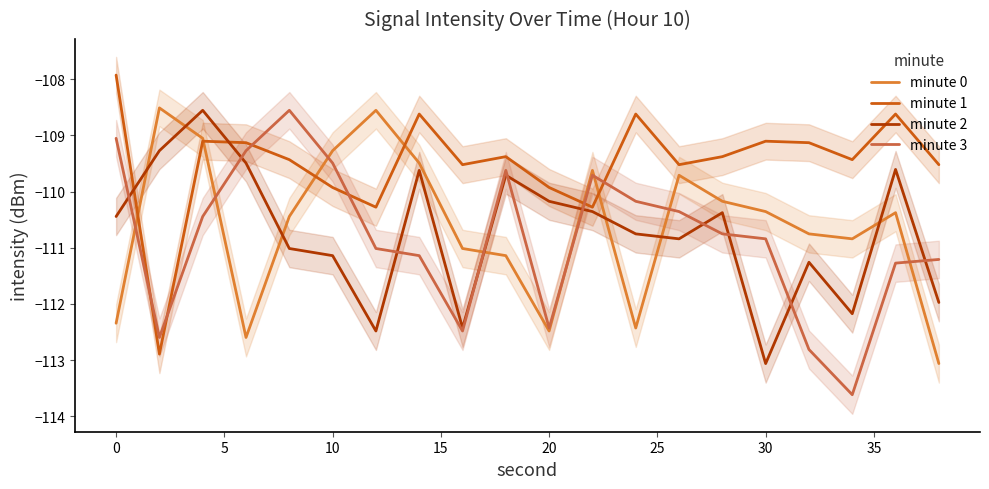

How many times do minute 1 and minute 0 cross each other?

6